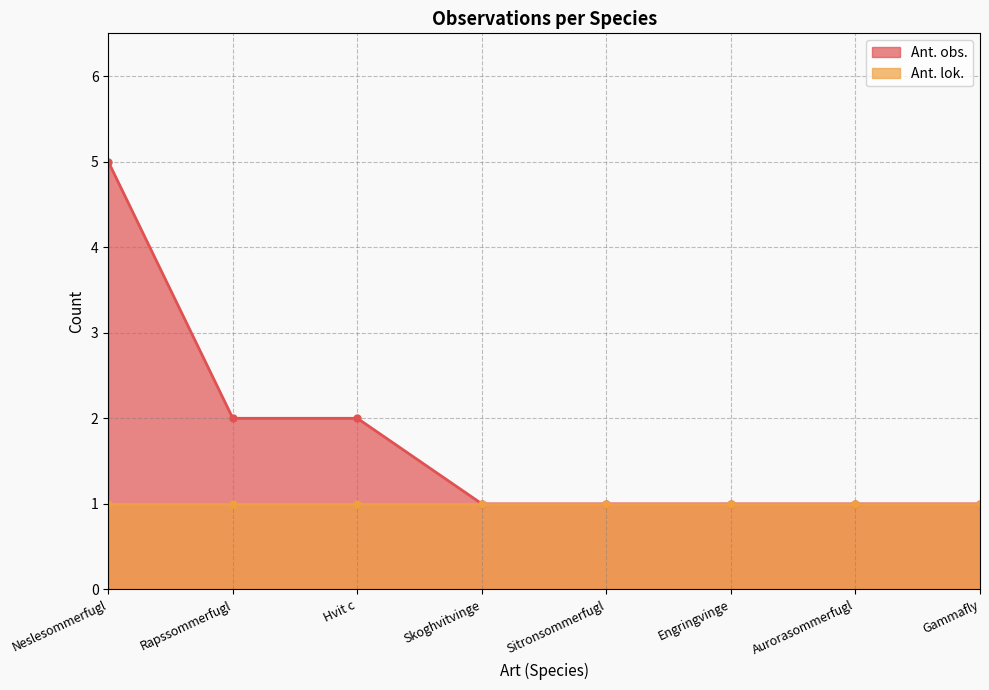

What is the difference between the values at Hvit c and Aurorasommerfugl?

1